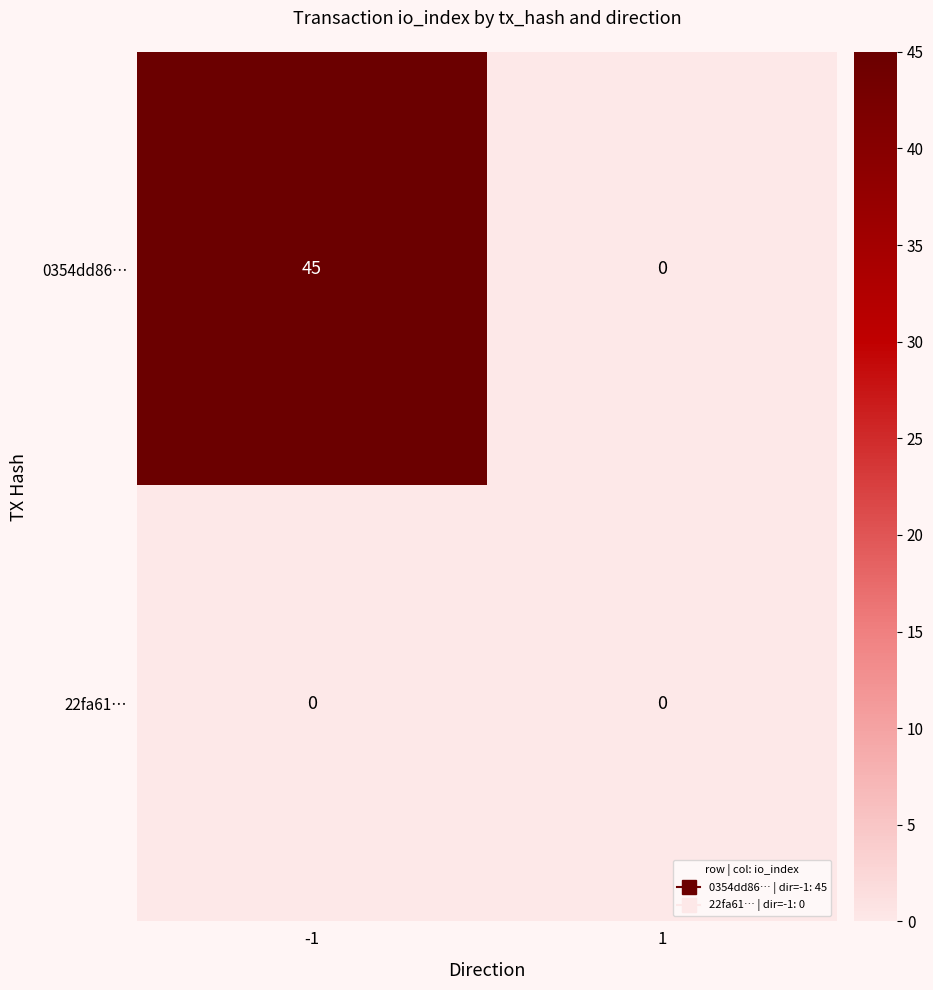

Is it true that 0354dd86… equals 0 at 1?

True